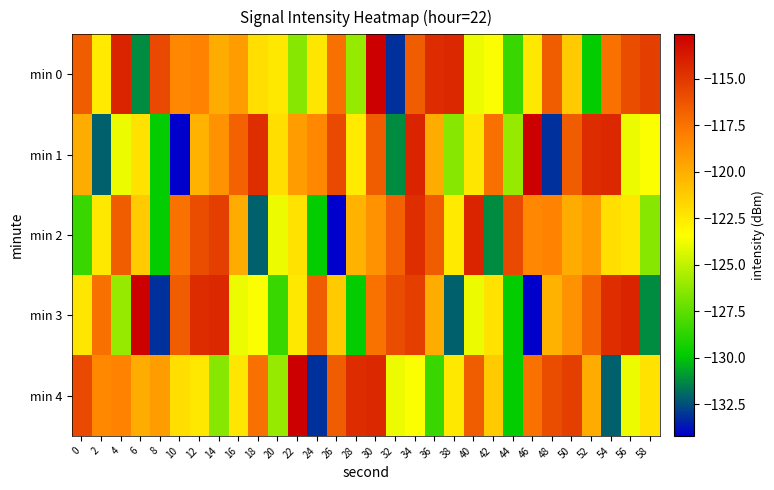

What is the difference between the highest and lowest values at 32?

17.4